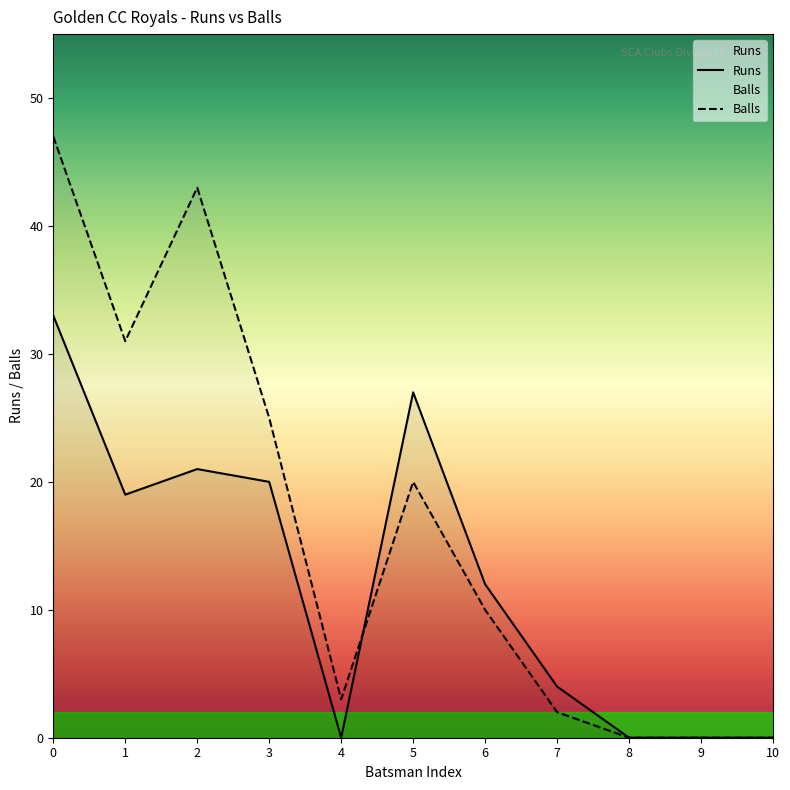

Which series has the widest spread of values?

Balls